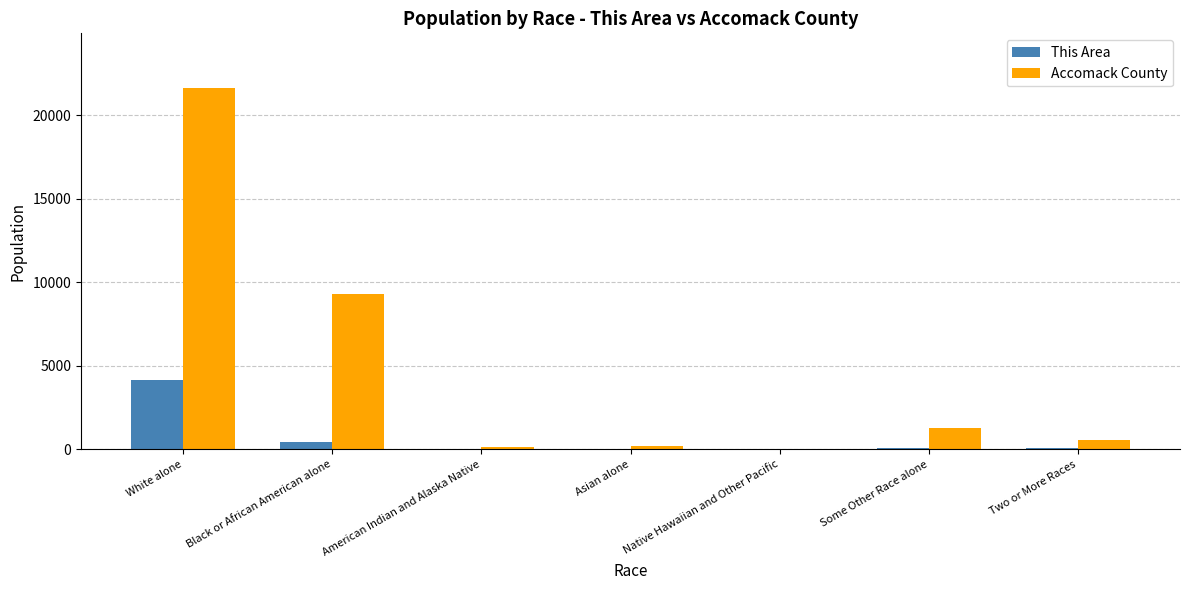

At which category is the sum across all series the highest?

White alone